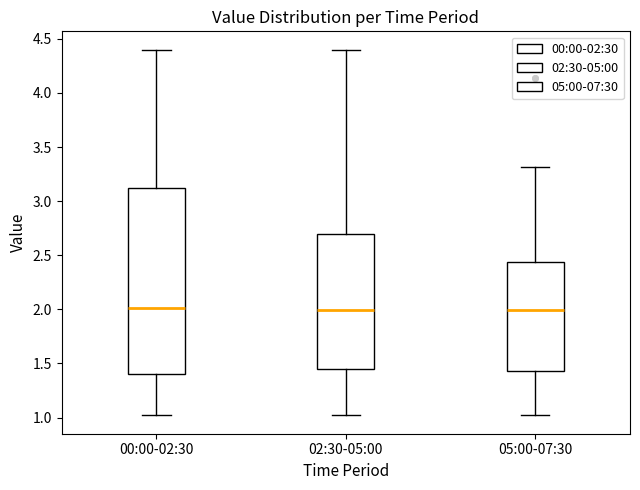

Where does the lower whisker of the box for 00:00-02:30 end on the y-axis? The values are not printed on the chart, so give them approximately, as read against the axis.

1.00